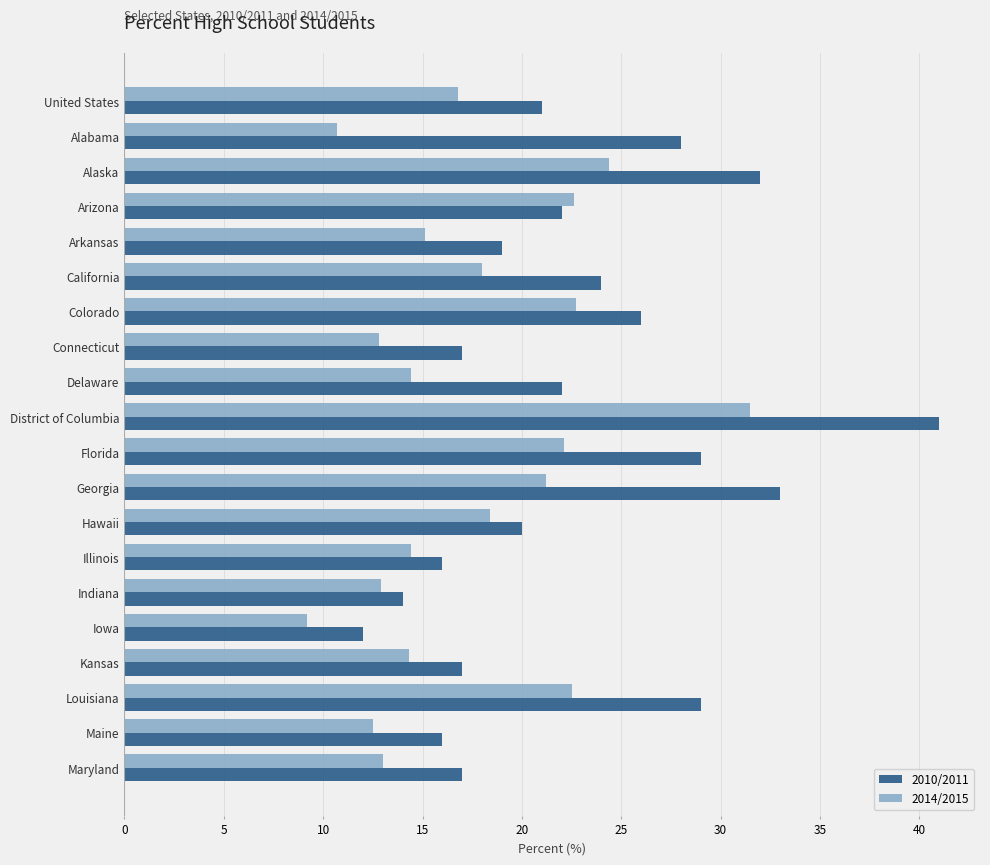

Read the 2010/2011 value at United States.

21.0